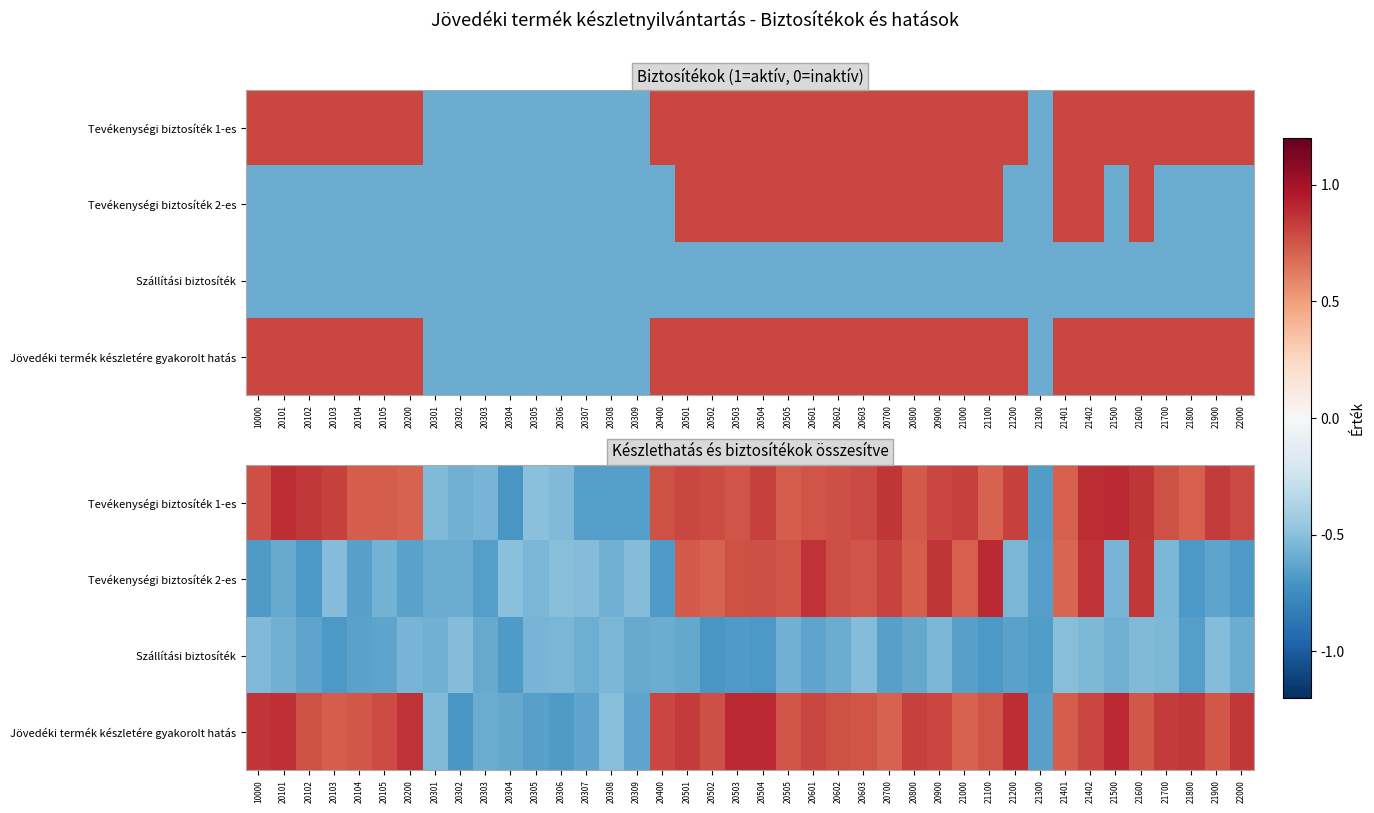

Where is Tevékenységi biztosíték 1-es nearest to the value 0?

20305